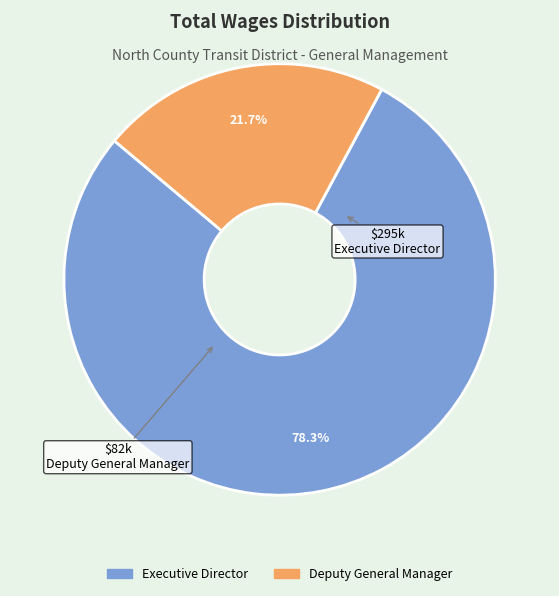

Is there a majority slice in this chart?

Yes